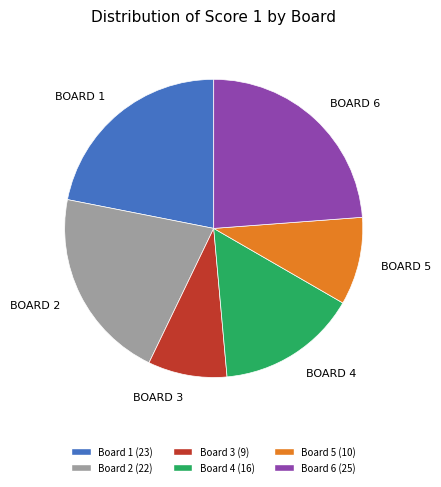

Does any single category account for the majority?

No